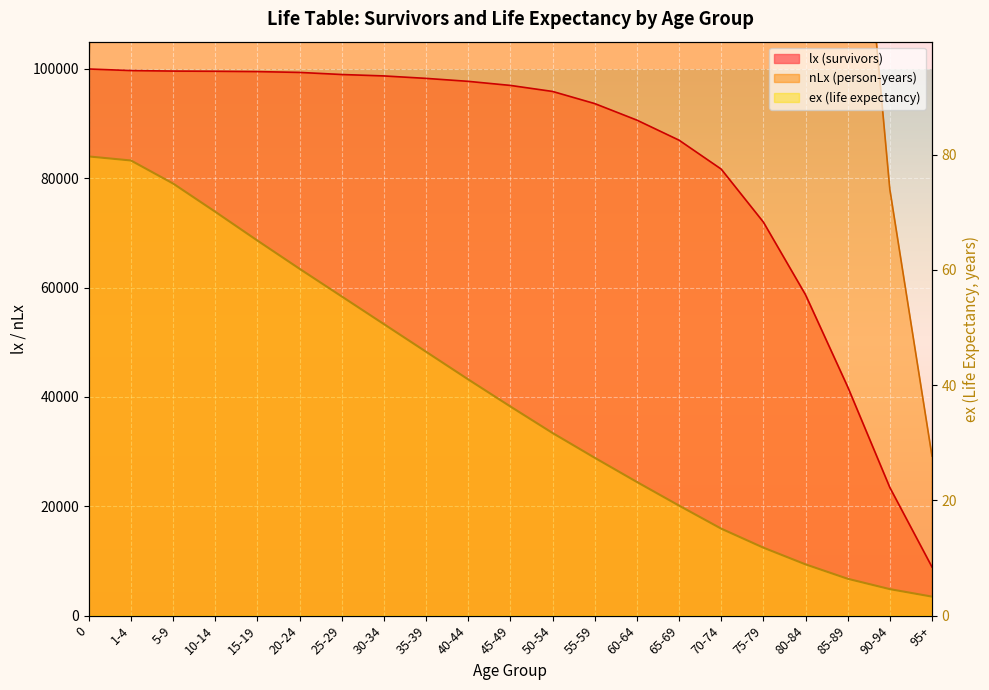

Rank the series by their average value, from highest to lowest.

nLx (person-years), lx (survivors), ex (life expectancy)